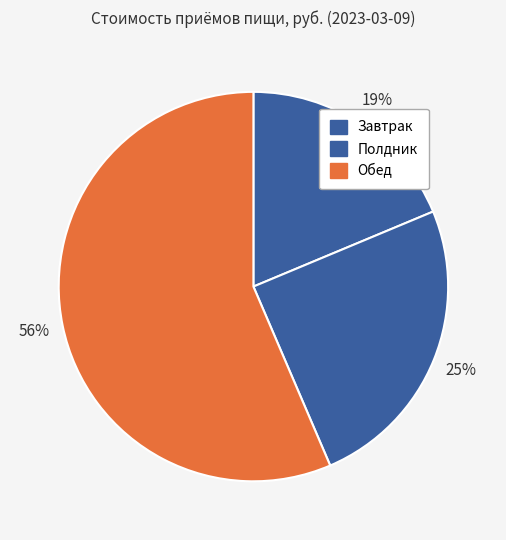

Between Завтрак and Обед, which is larger?

Обед